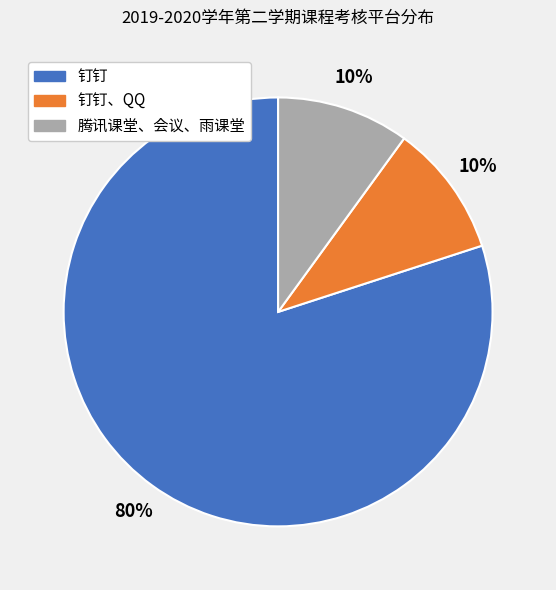

True or false: 腾讯课堂、会议、雨课堂 accounts for 18% of the total.

False